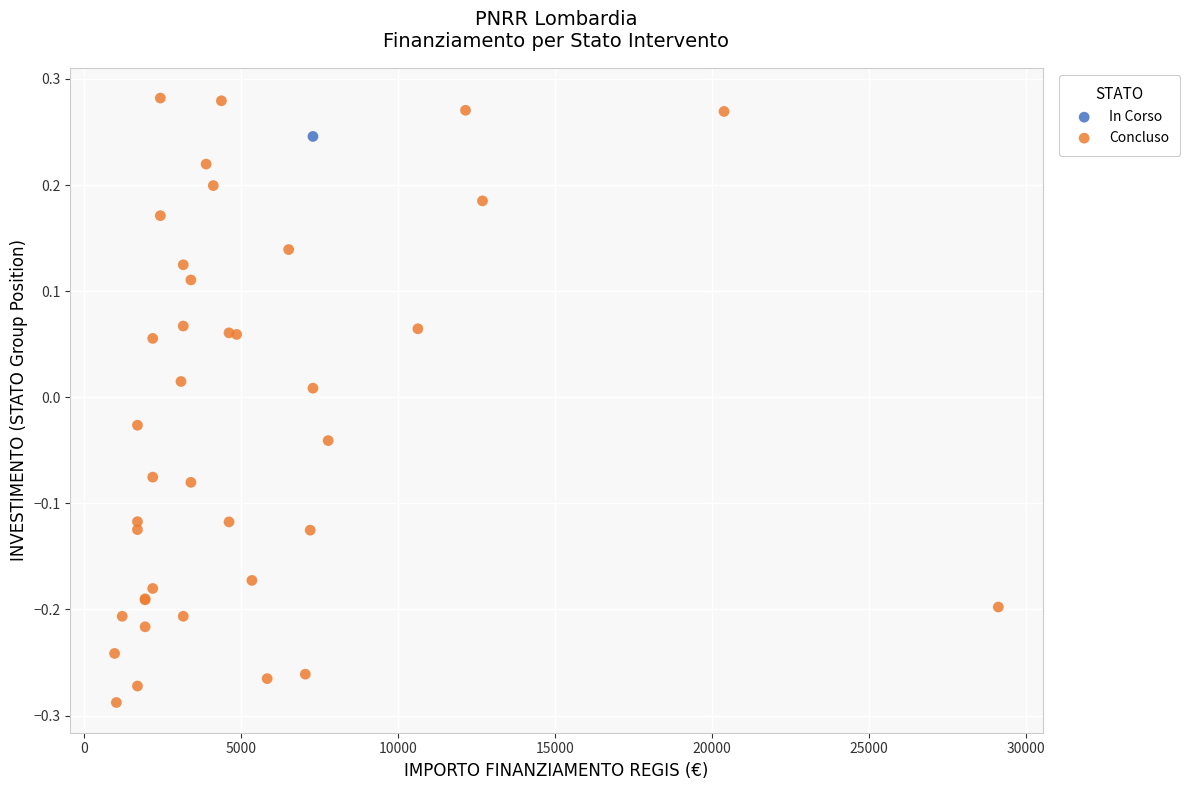

What are all the series names shown in the legend?

In Corso, Concluso